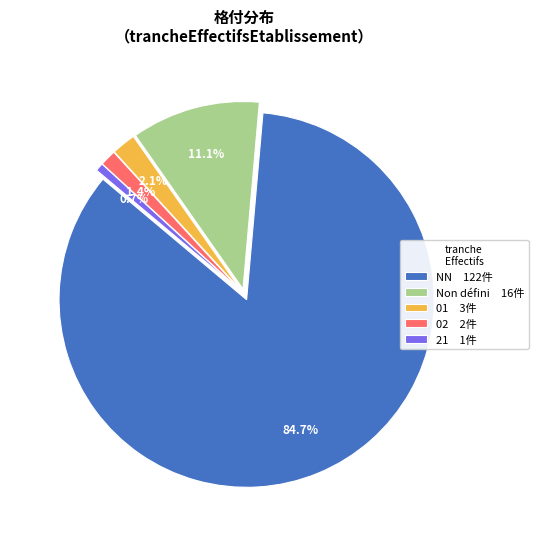

Which has a higher value, 21 1件 or 02 2件?

02 2件